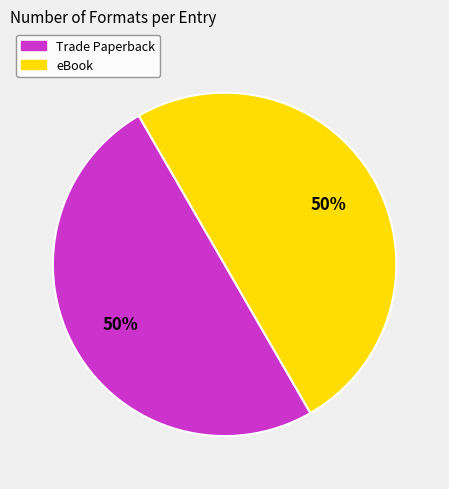

Is there a majority slice in this chart?

No